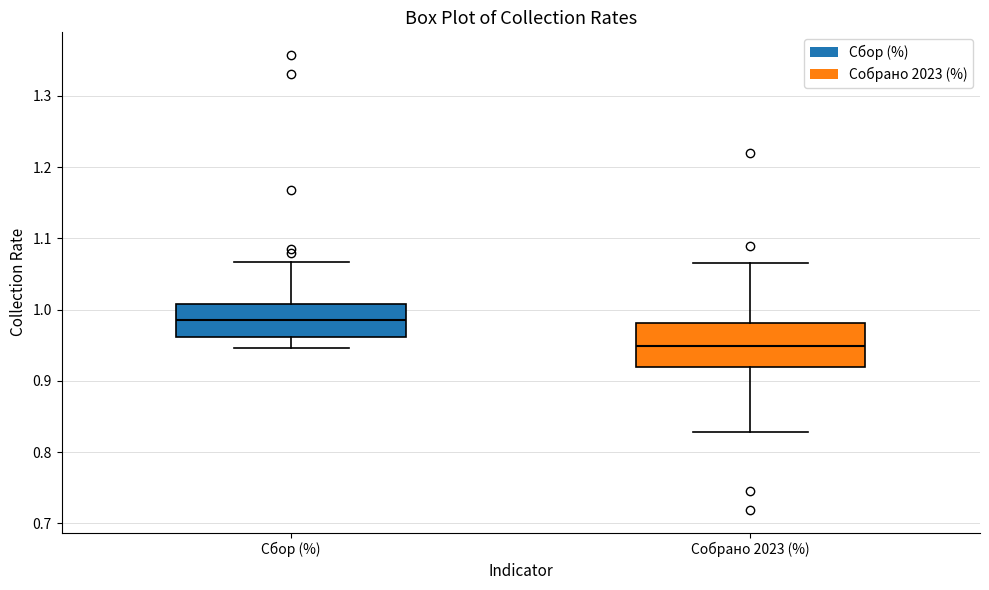

Where does the upper whisker of the box for Собрано 2023 (%) end on the y-axis? The values are not printed on the chart, so give them approximately, as read against the axis.

1.07